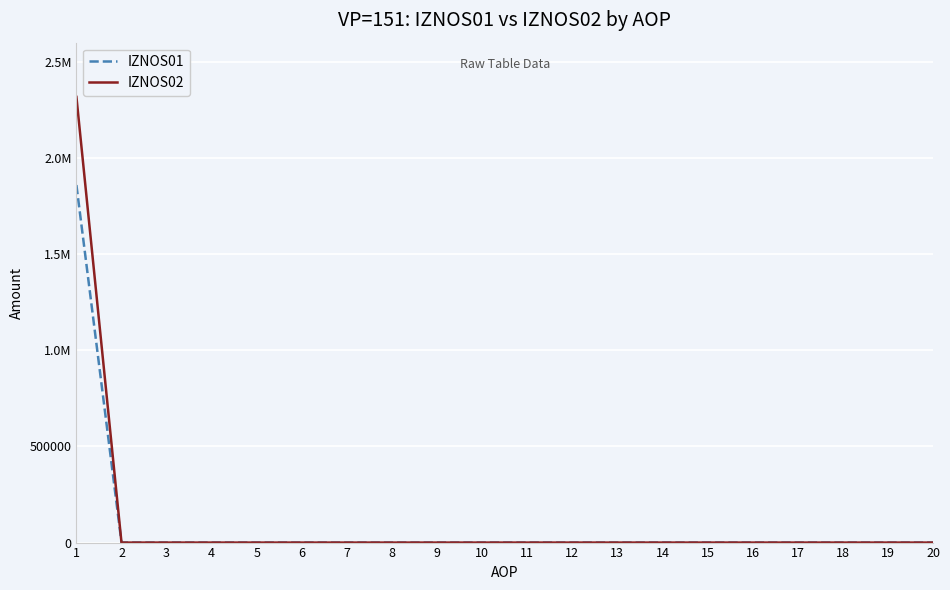

Is this an area chart (filled region under the line)?

No